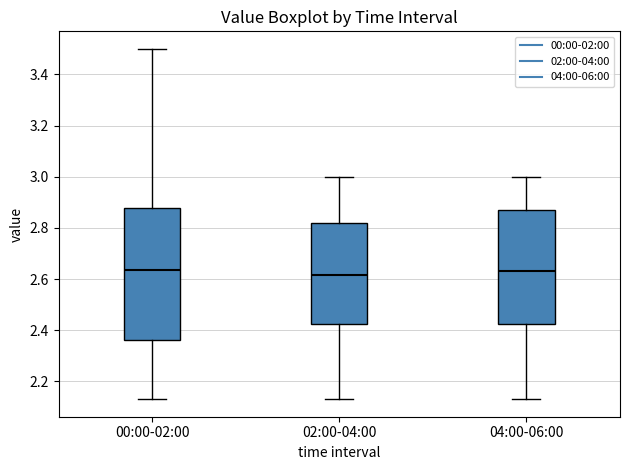

Reading left to right, transcribe this box plot: for each box, give where its median line is, the range the box spans, and where its two whiskers end, as read against the y-axis. The values are not printed on the chart, so give them approximately, as read against the axis.

00:00-02:00: median 2.64, box 2.36 to 2.88, whiskers 2.14 to 3.50
02:00-04:00: median 2.62, box 2.42 to 2.82, whiskers 2.14 to 3.00
04:00-06:00: median 2.64, box 2.42 to 2.88, whiskers 2.14 to 3.00